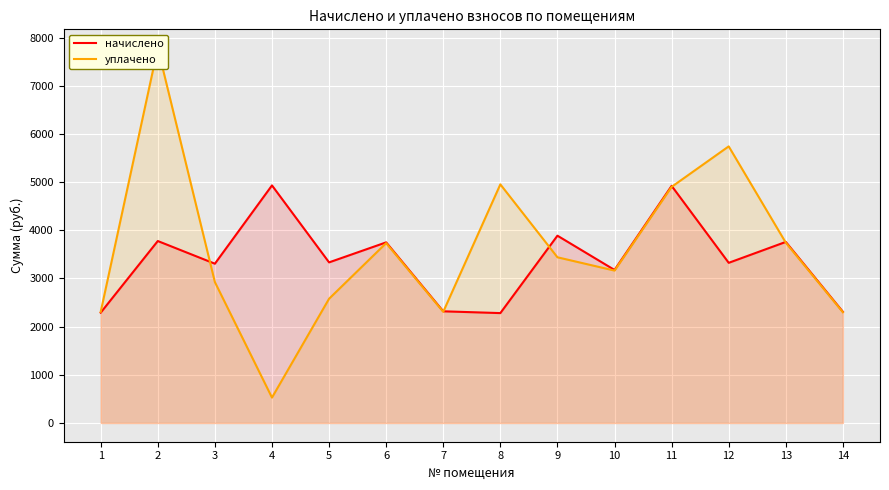

How many lines are shown in the chart?

2